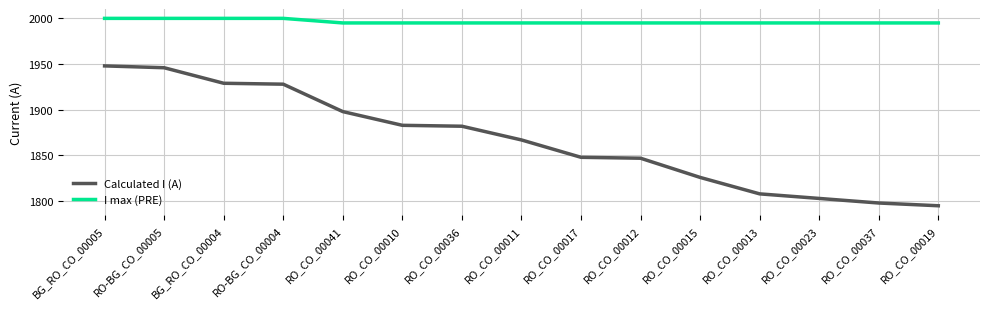

What is the lowest value of the I max (PRE) series?

1995